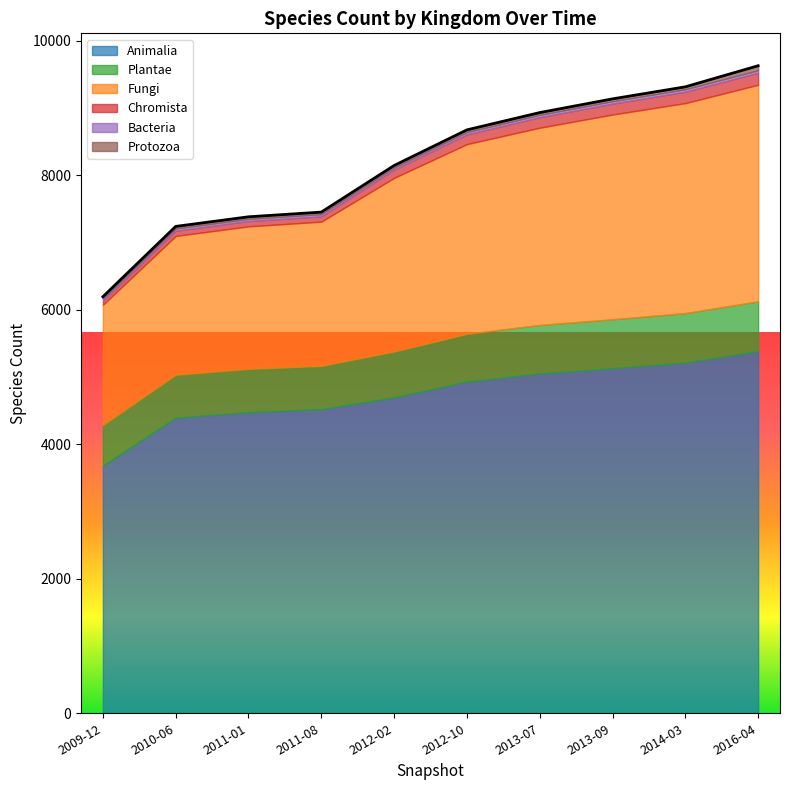

What is the label of the 6th point from the right?

2012-02